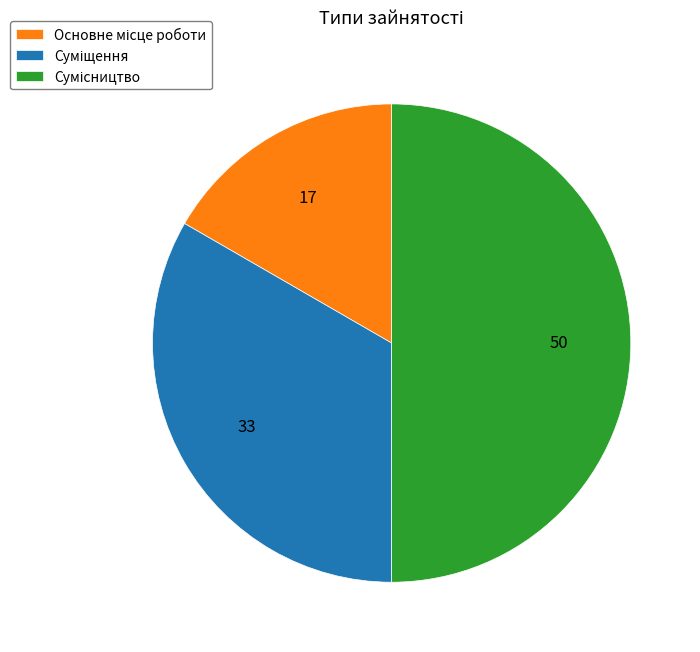

What is the total percentage of Сумісництво and Суміщення?

83.3%